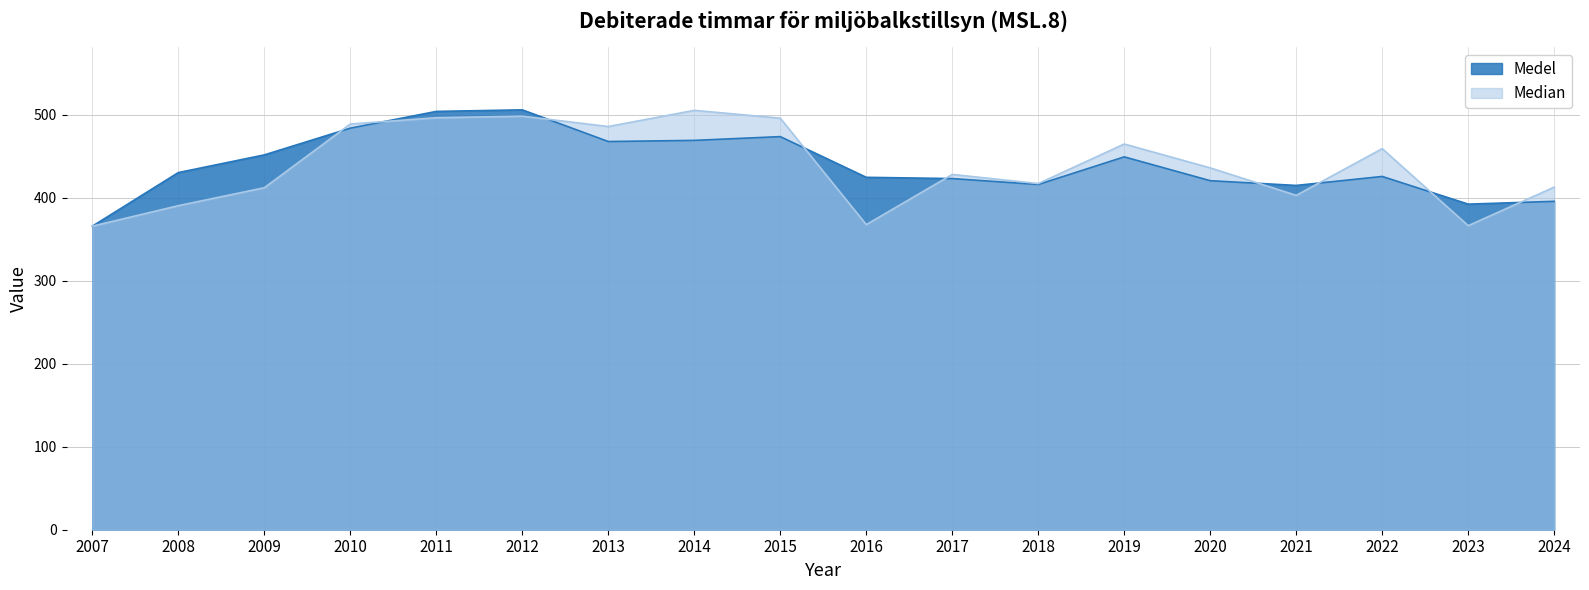

What is the sum of all Medel values?

7912.1